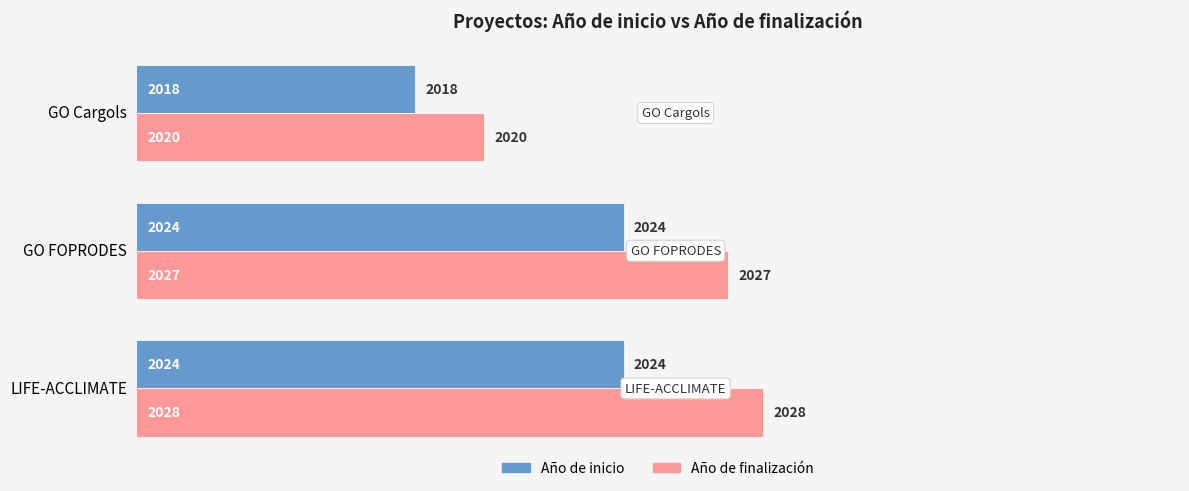

Is it true that Año de inicio equals 2024 at GO FOPRODES?

True